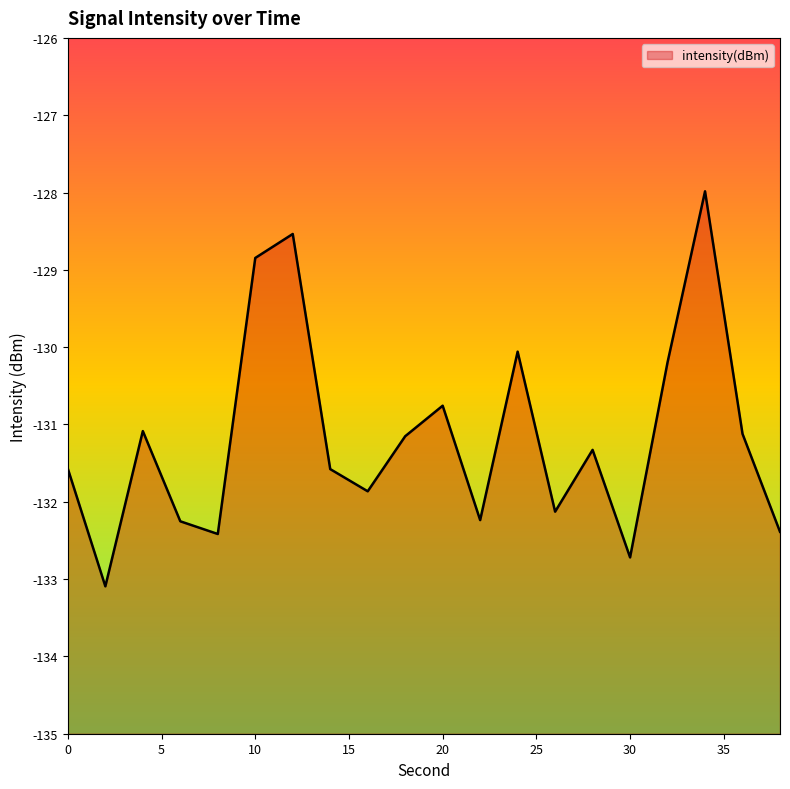

What is the sum of the values at 32 and 8?

-262.6